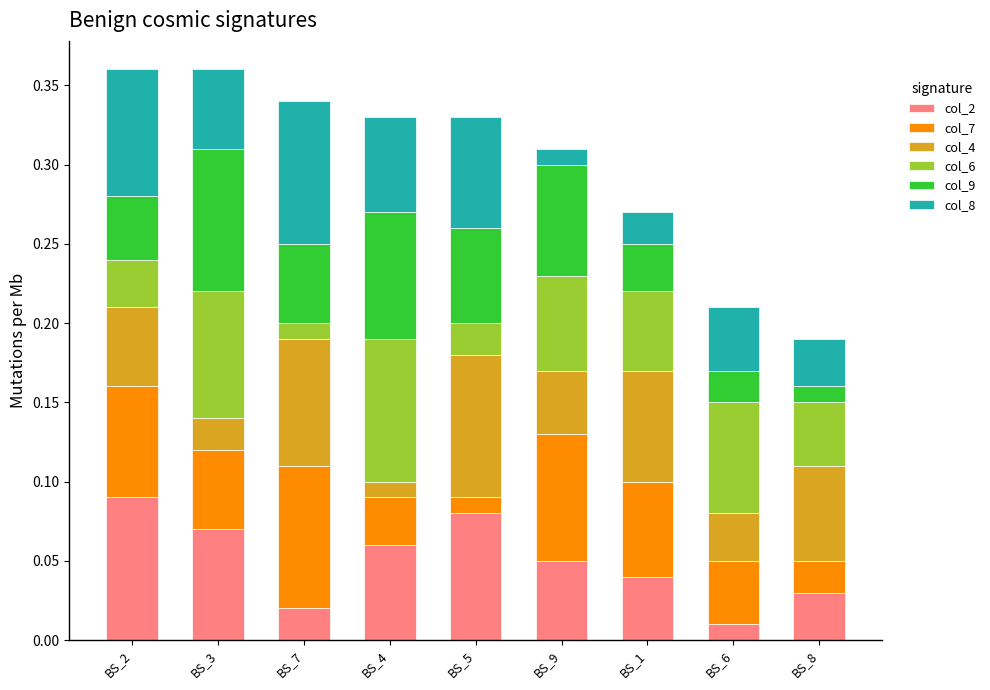

At which label does col_2 reach its peak?

BS_2